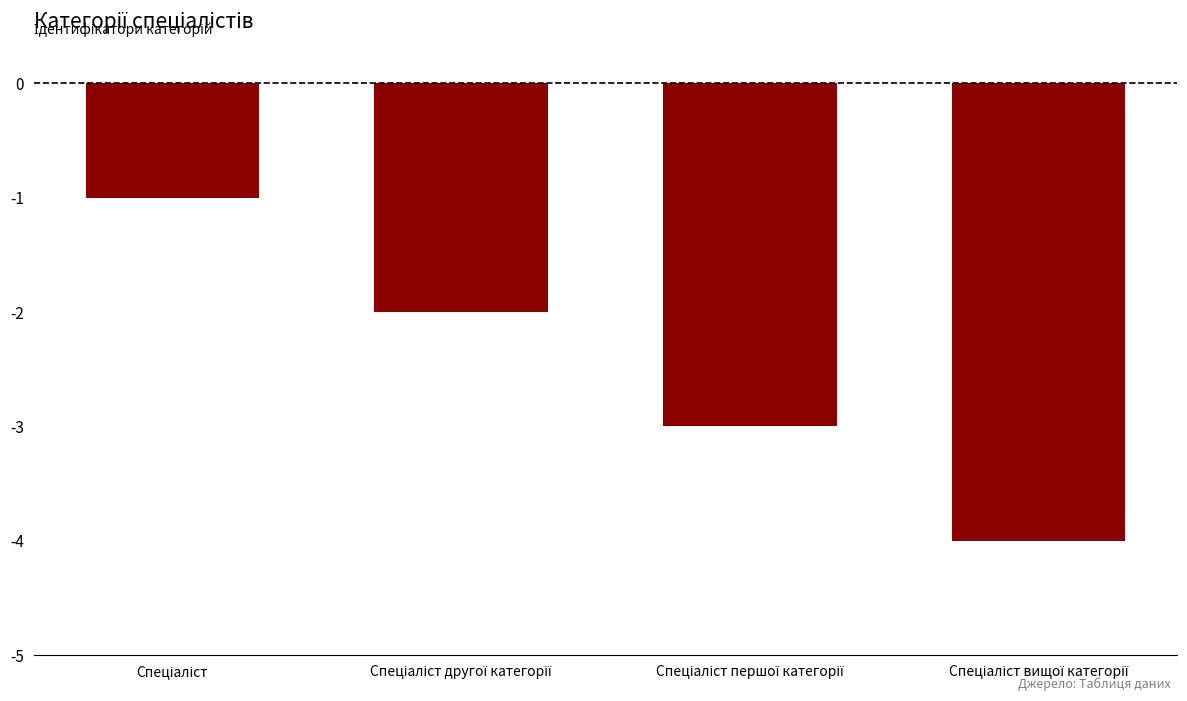

What is the sum of the values at Спеціаліст другої категорії and Спеціаліст вищої категорії?

-6